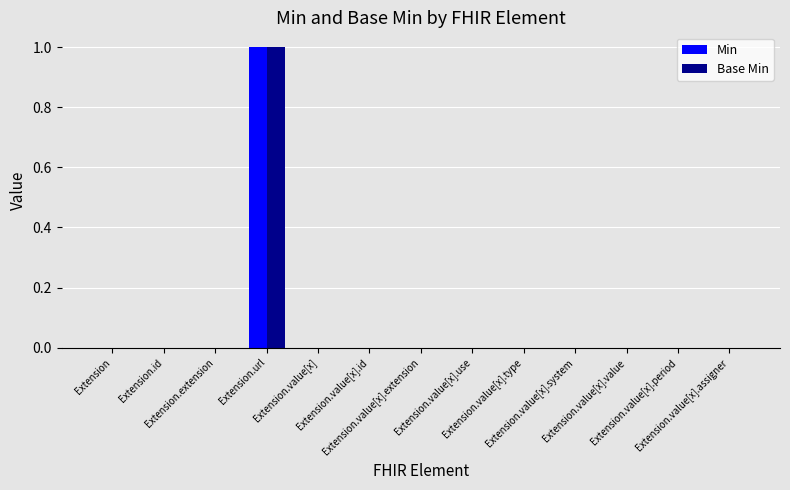

What are all the series names shown in the legend?

Min, Base Min